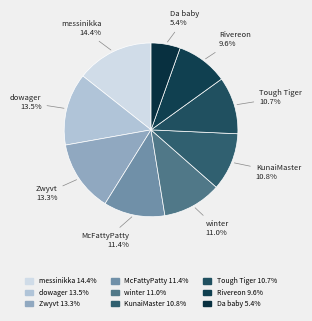

What is the total percentage of messinikka and Tough Tiger?

25.0%